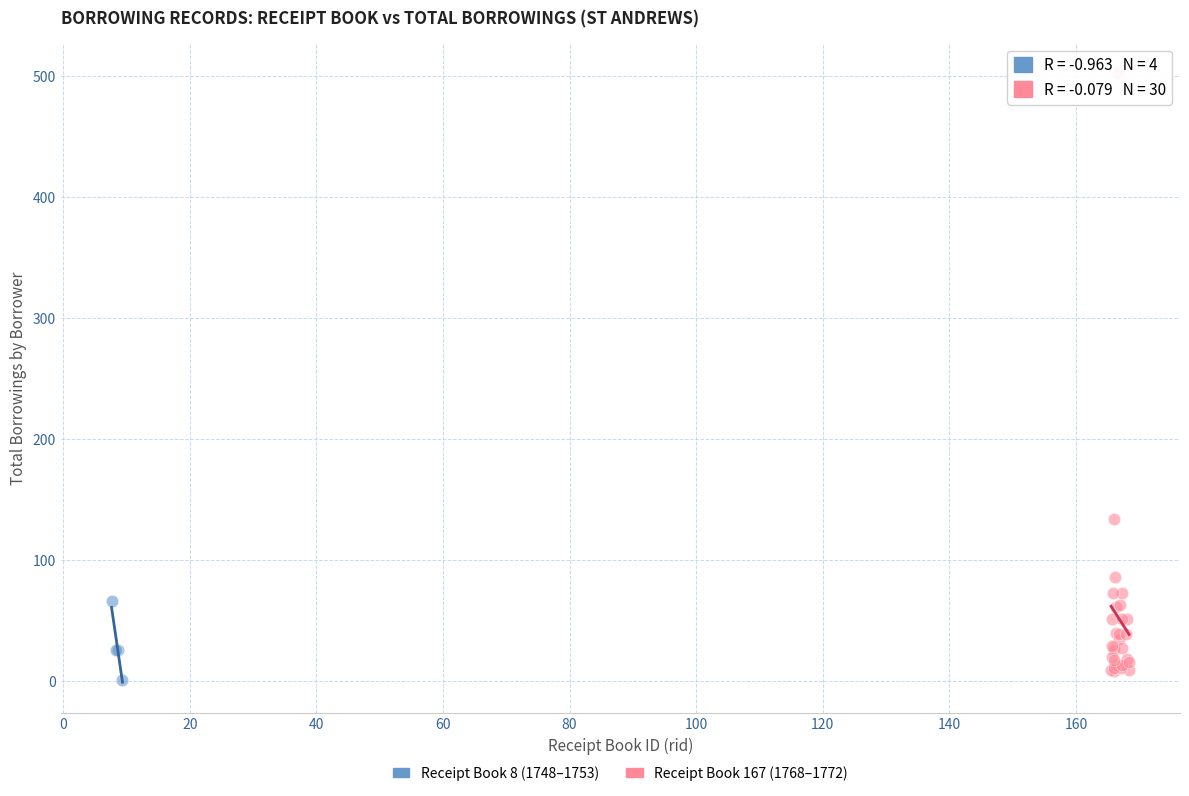

Which series contains the highest Y value?

Receipt Book 167 (1768–1772)